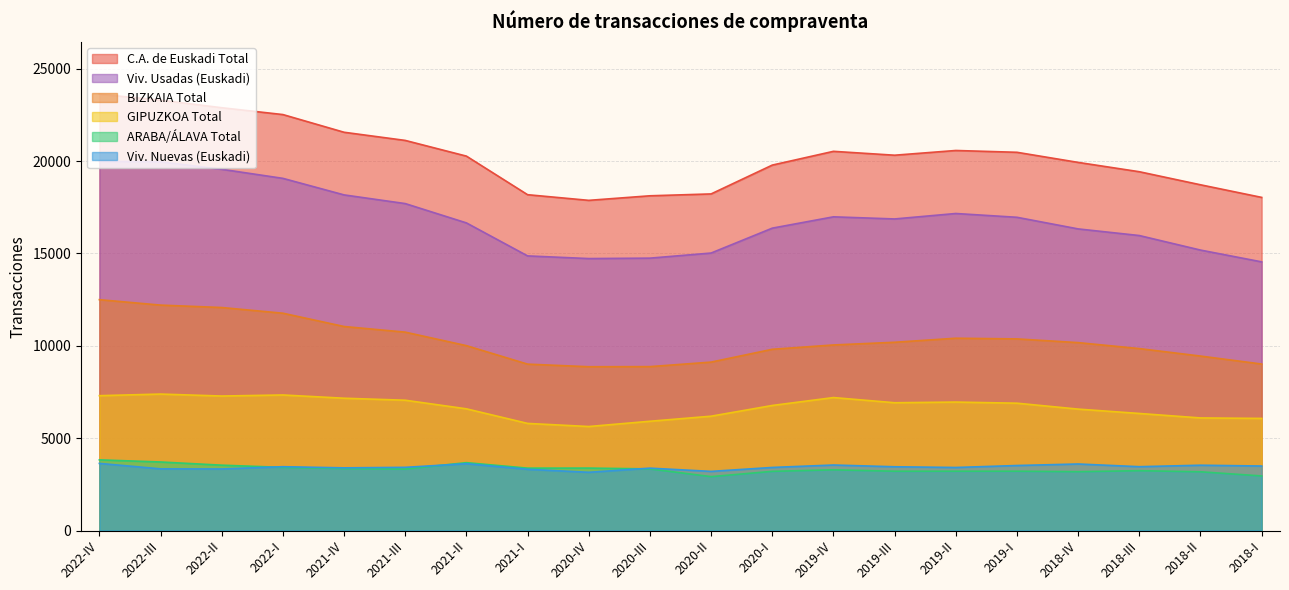

Which category has the highest value across all series?

2022-IV